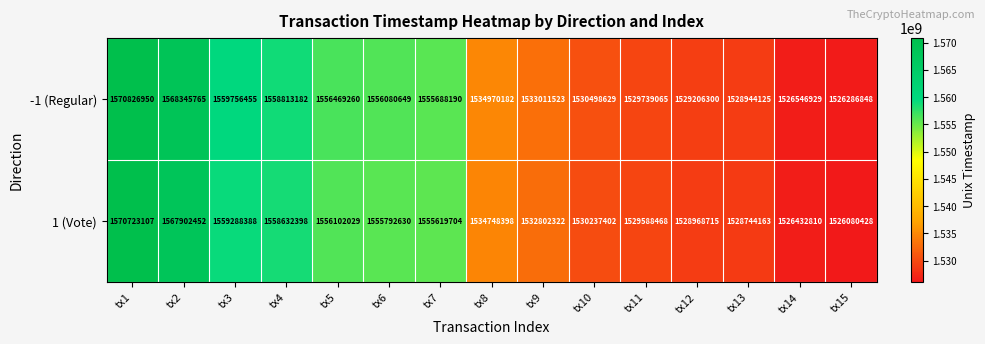

What is the total value across all series at tx12?

3058175015